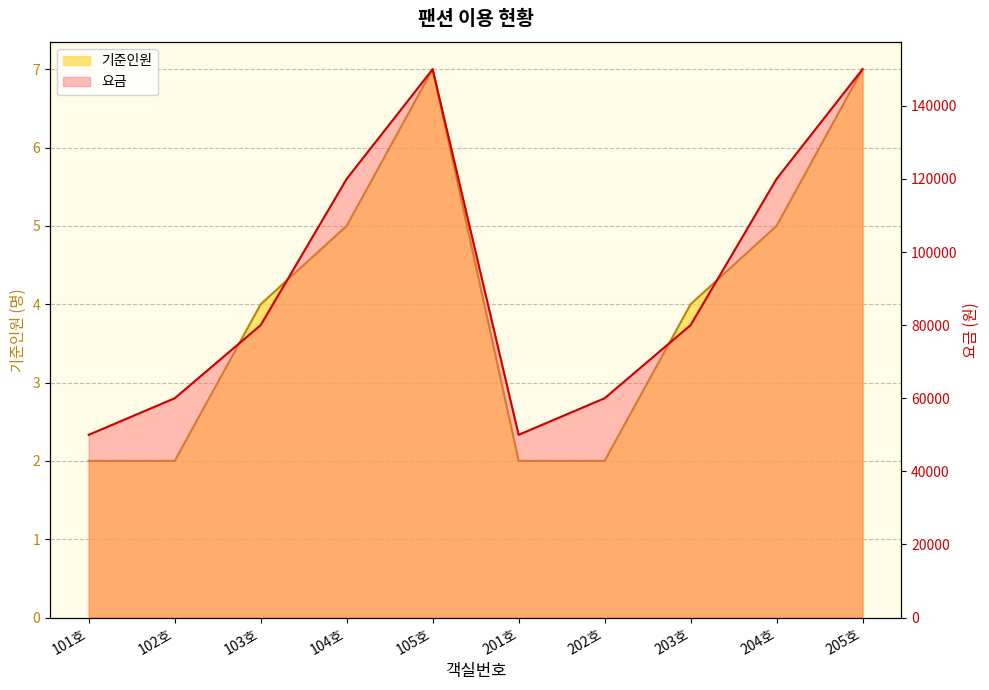

What is the difference between the maximum and minimum values in the 요금 series?

100000